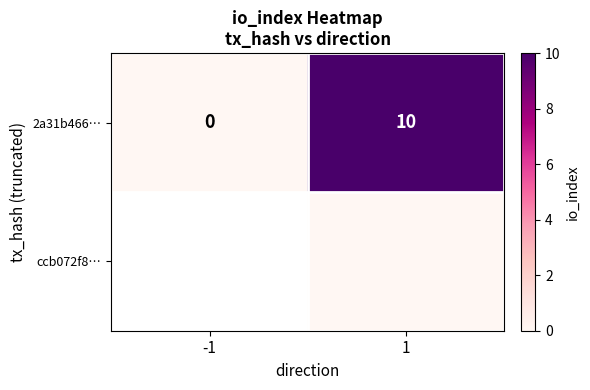

The 2a31b466… series shows 10 at 1. True or false?

True